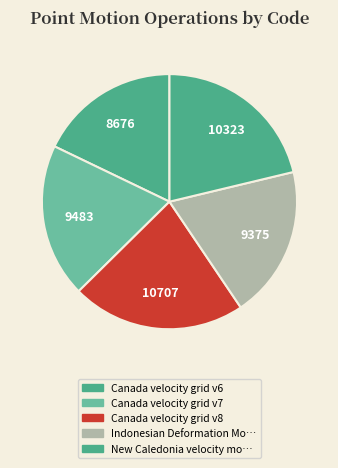

Count the number of slices in the pie.

5